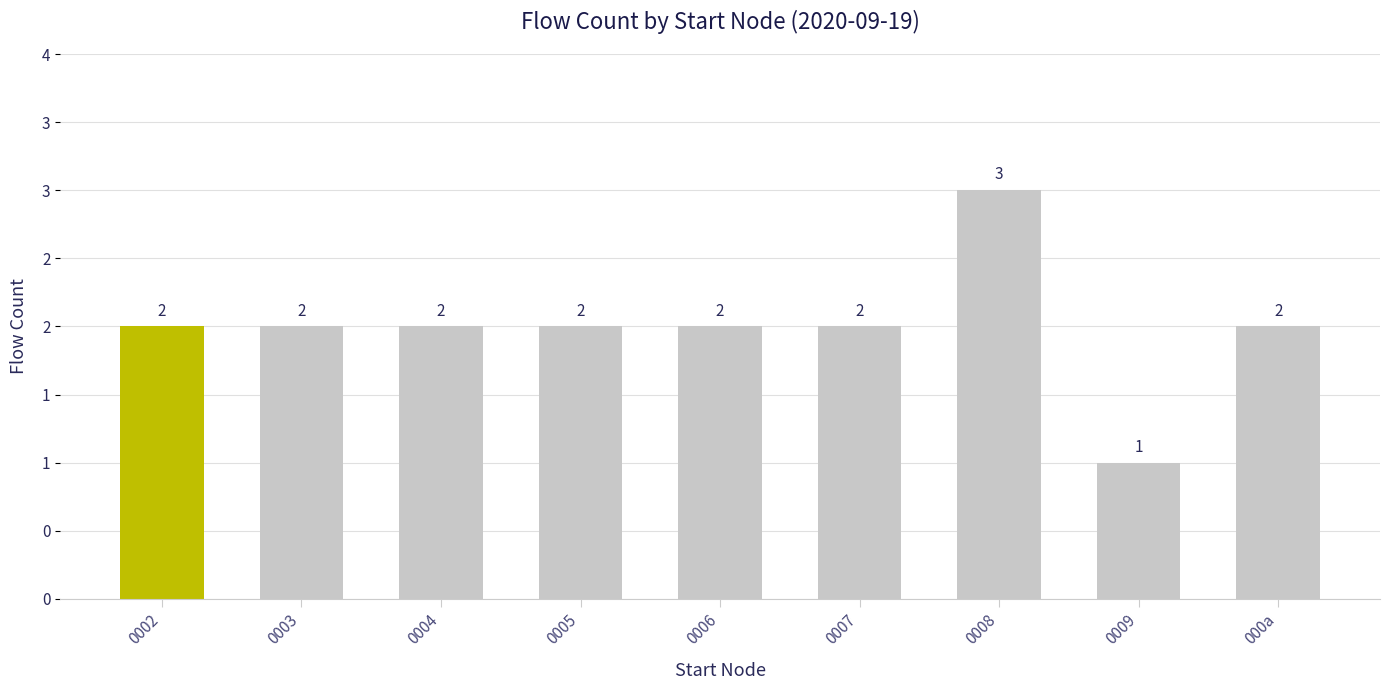

At which label does the data first exceed 2?

0008